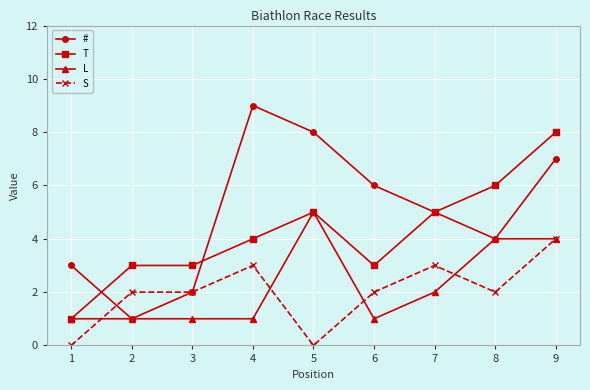

What is the value of the S point at the 2nd from the left?

2